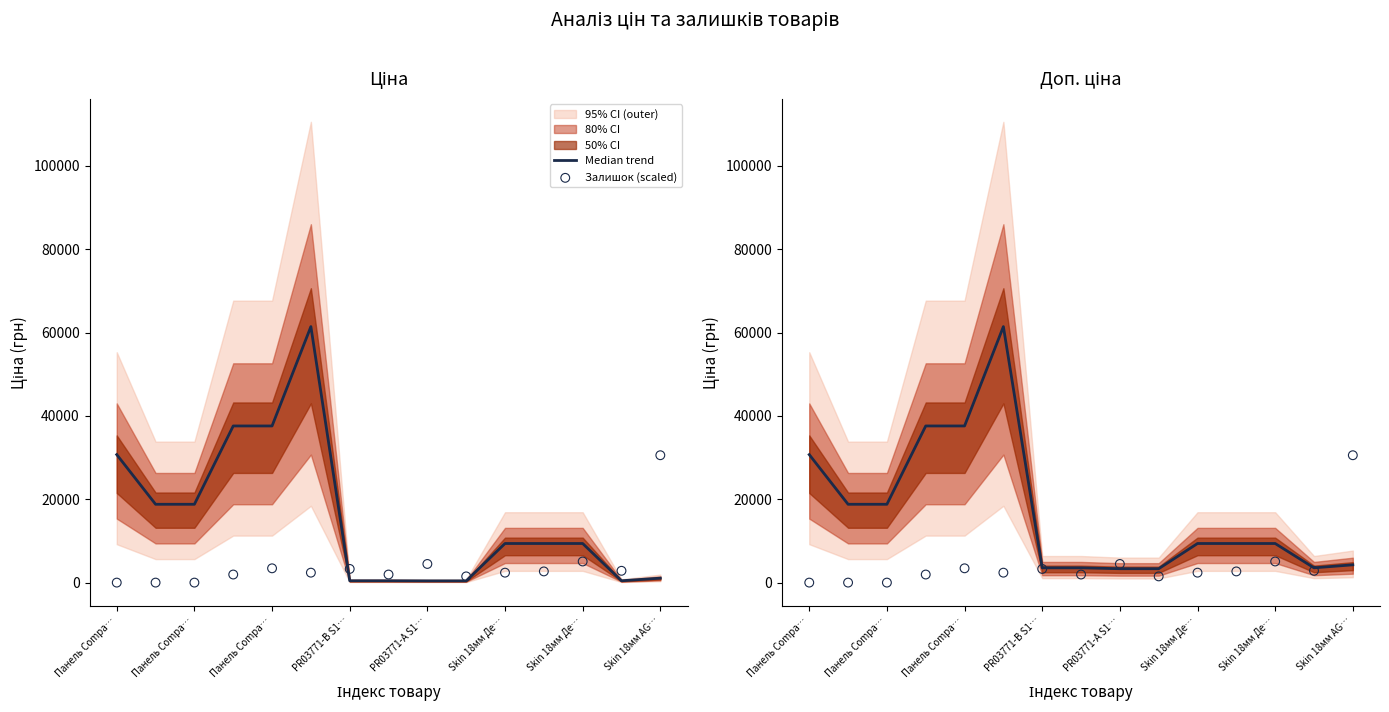

At how many categories does at least one series exceed 31055?

3